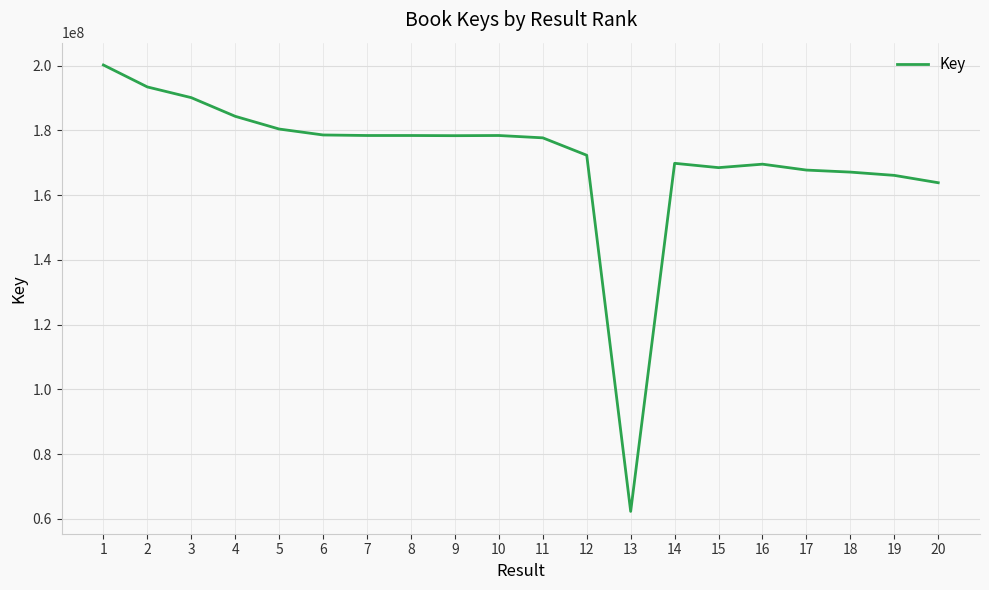

What is the change in value from 4 to 8?

-5930337